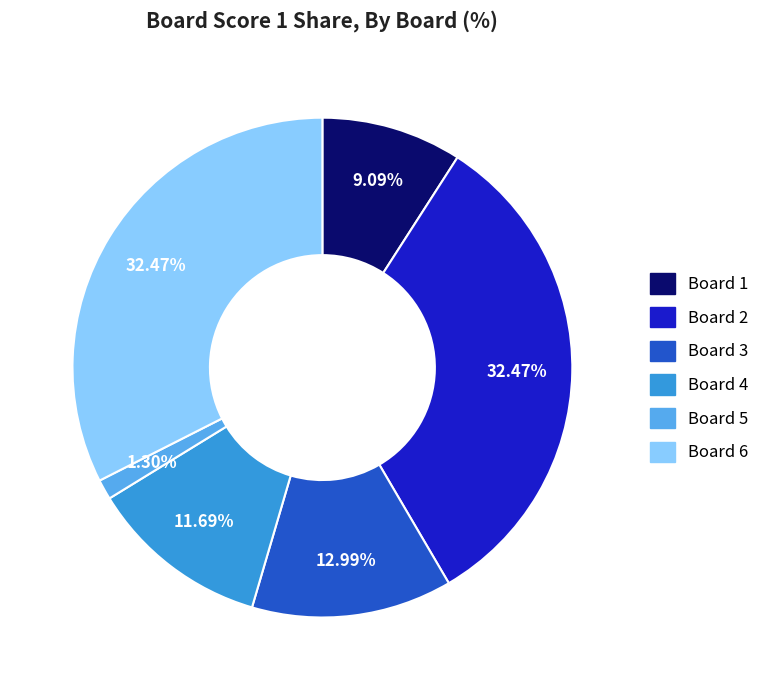

What percentage is the Board 4 slice, to the nearest percent?

12%